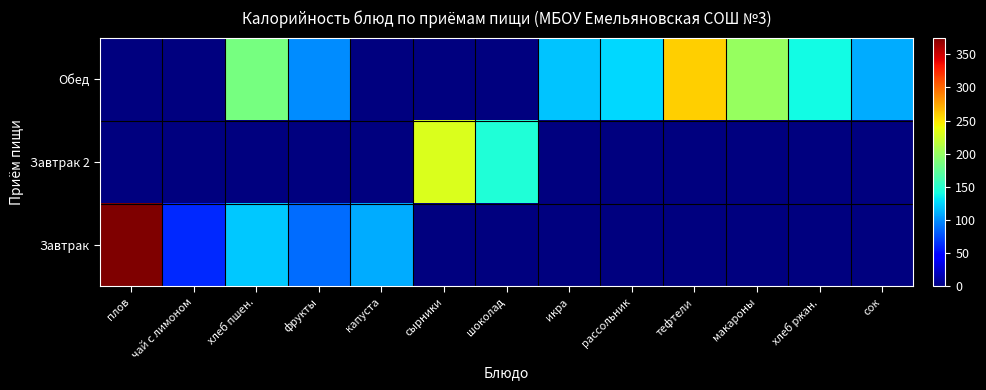

How many data points does each series have?

13